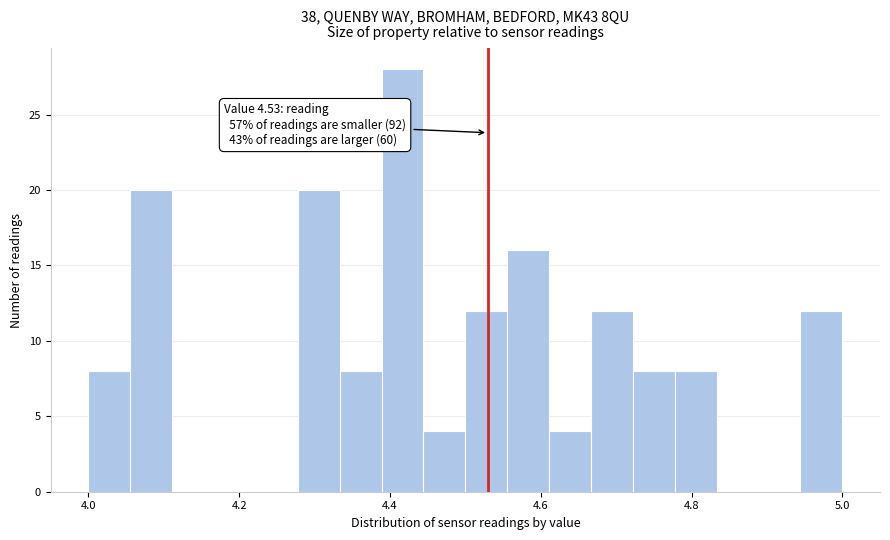

Read against the x-axis, roughly where is the centre of the tallest bar?

4.42